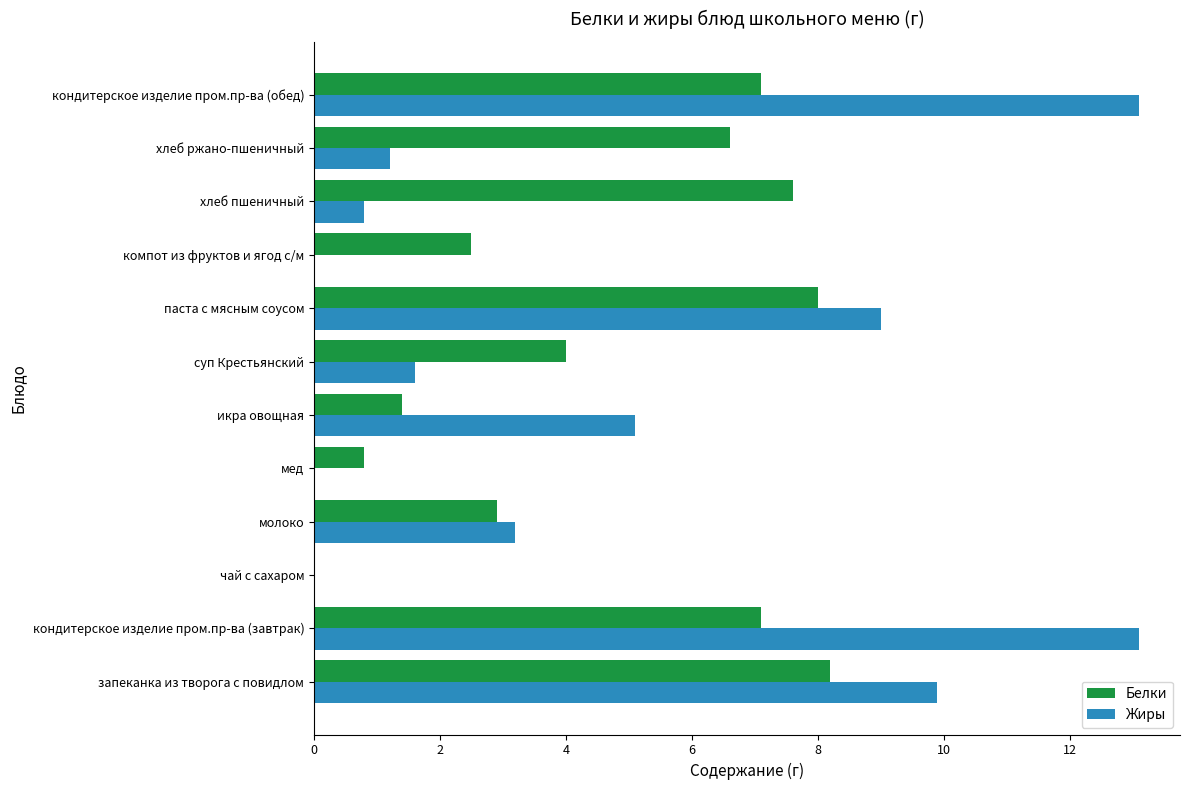

Which series has the widest spread of values?

Жиры